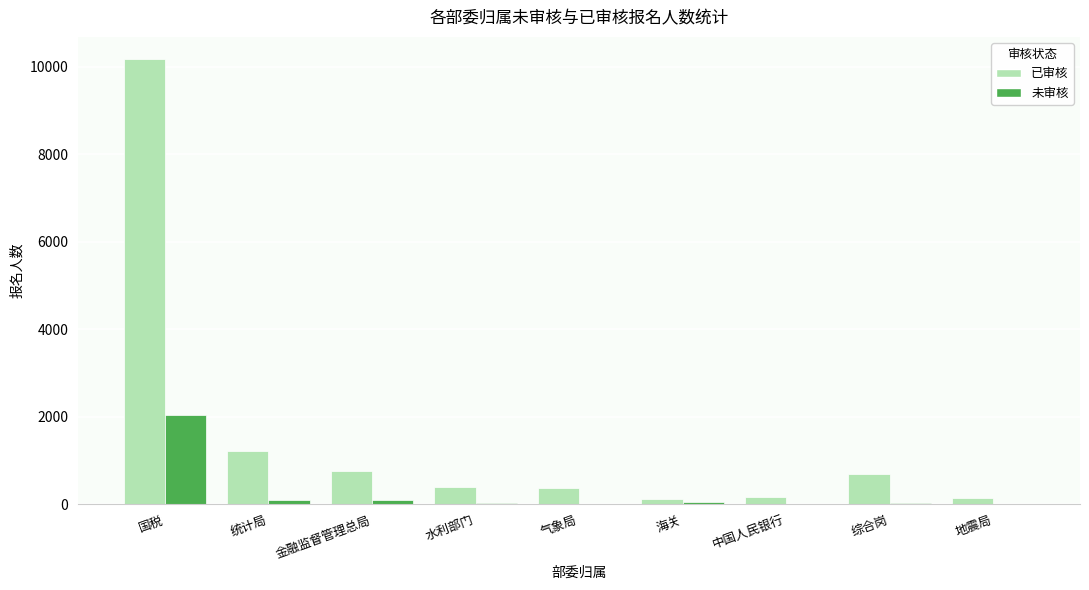

True or false: 已审核 has a value of 369 at 气象局.

True